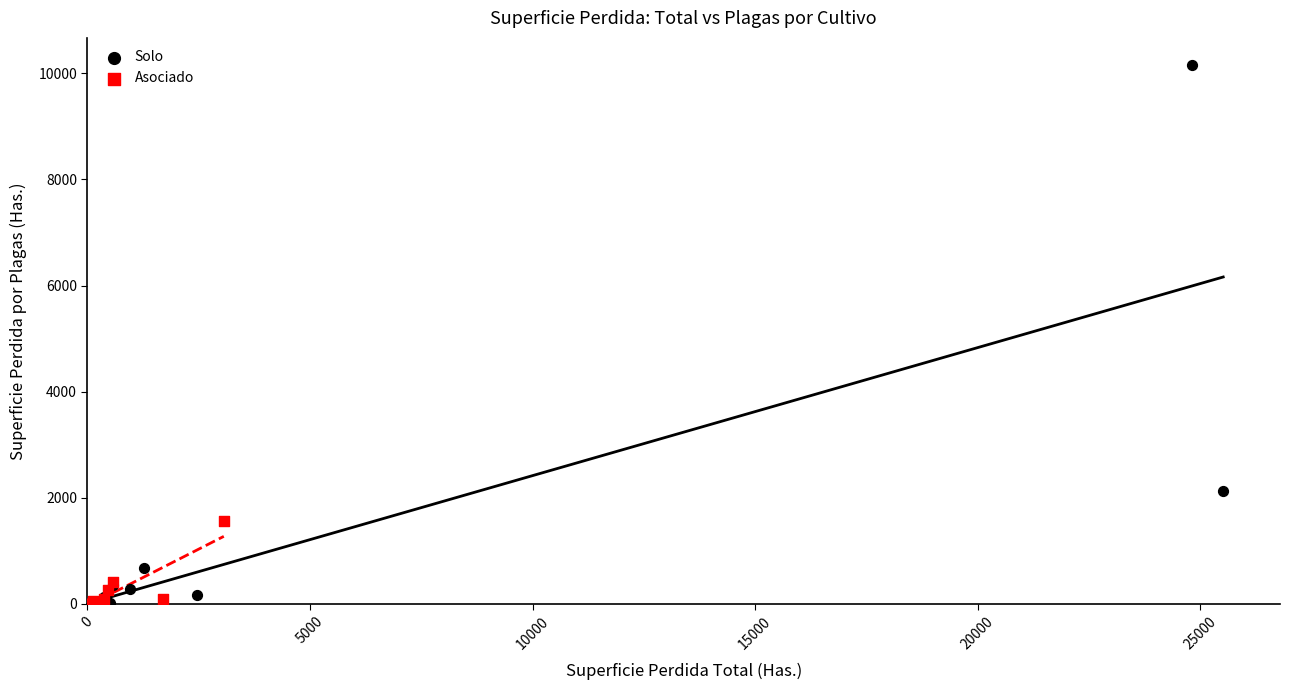

Which series has the largest Y range (max minus min)?

Solo